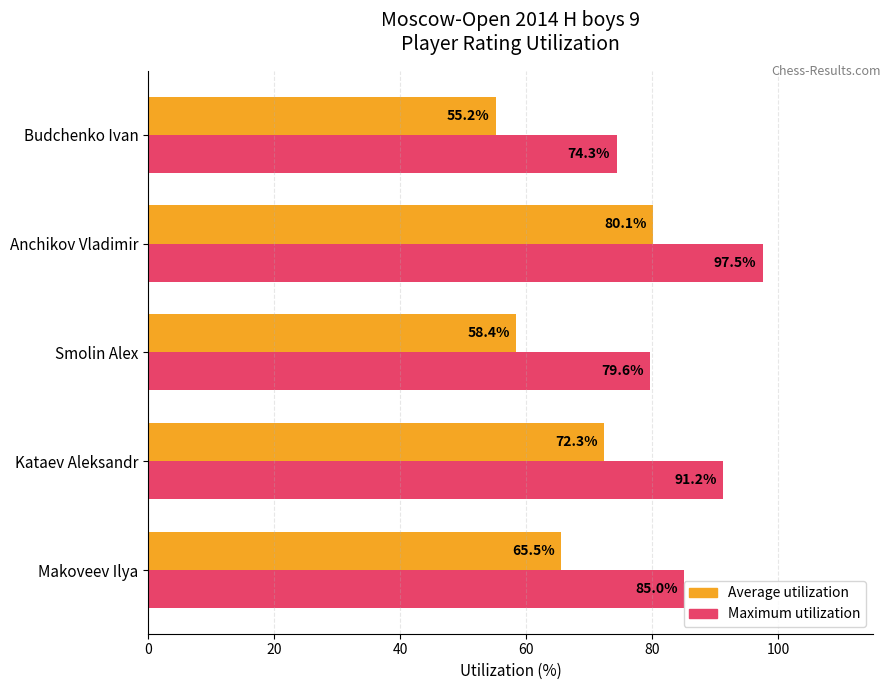

What are all the series names shown in the legend?

Average utilization, Maximum utilization